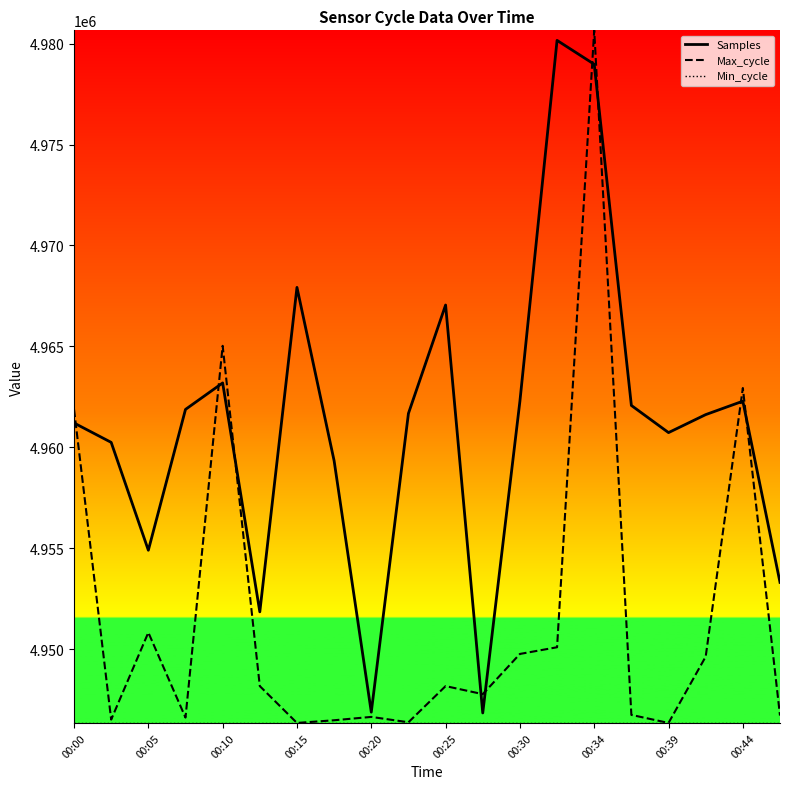

How many distinct data groups are displayed?

3